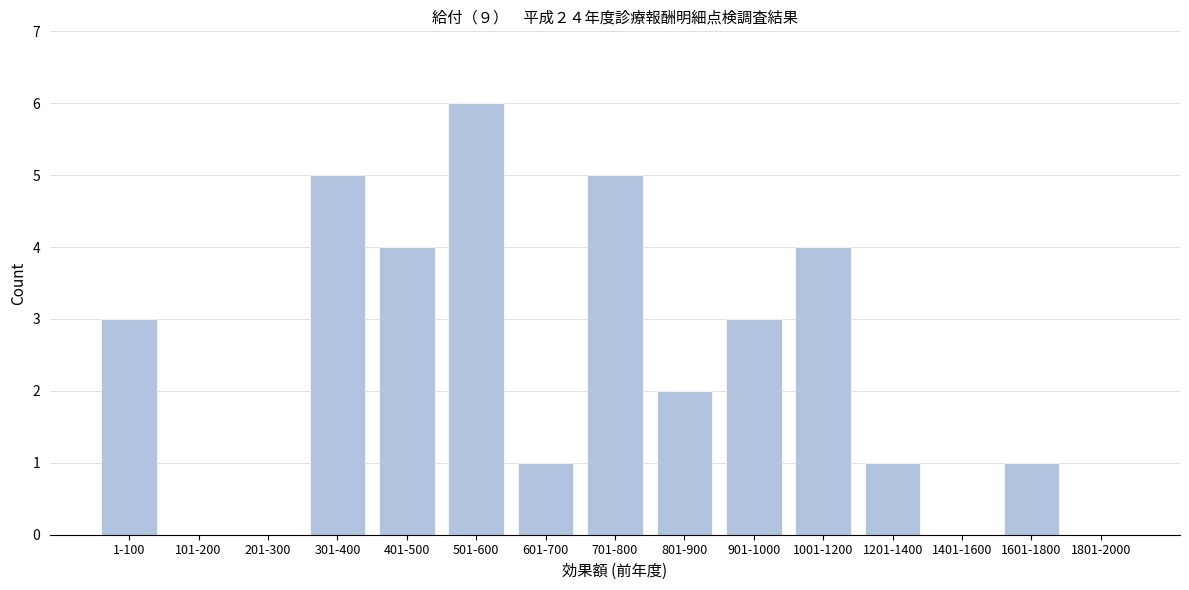

Reading left to right, extract all data points from this chart.

1-100=3	101-200=0	201-300=0	301-400=5	401-500=4	501-600=6	601-700=1	701-800=5	801-900=2	901-1000=3	1001-1200=4	1201-1400=1	1401-1600=0	1601-1800=1	1801-2000=0